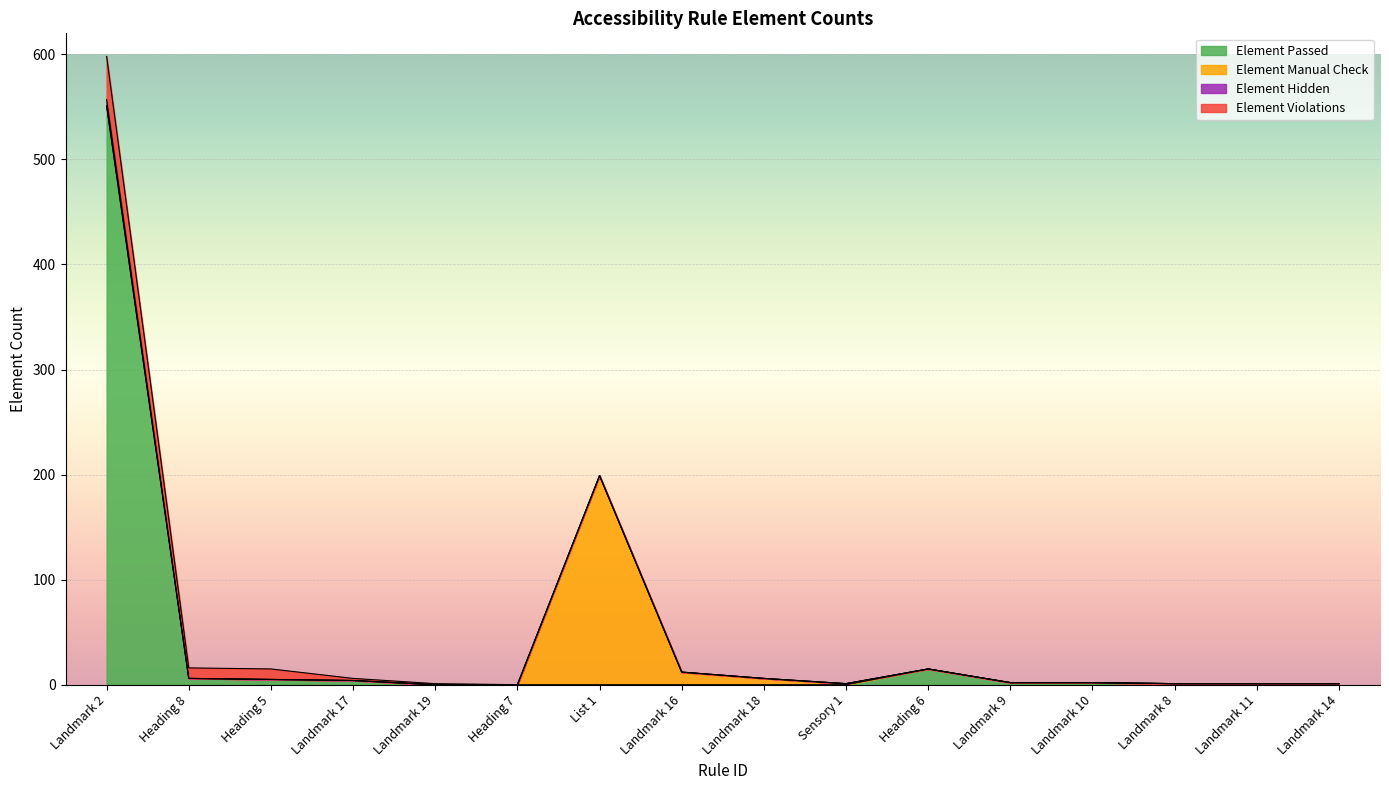

True or false: Element Violations and Element Manual Check intersect in this chart.

False